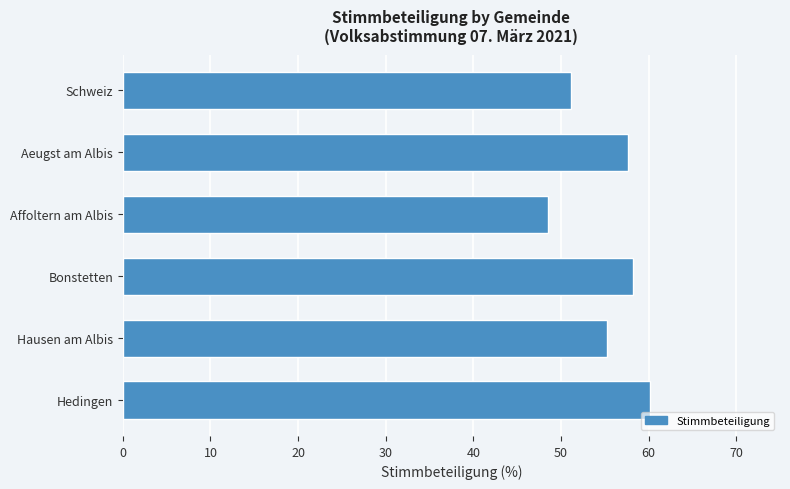

What is the difference between the maximum and minimum values?

11.6